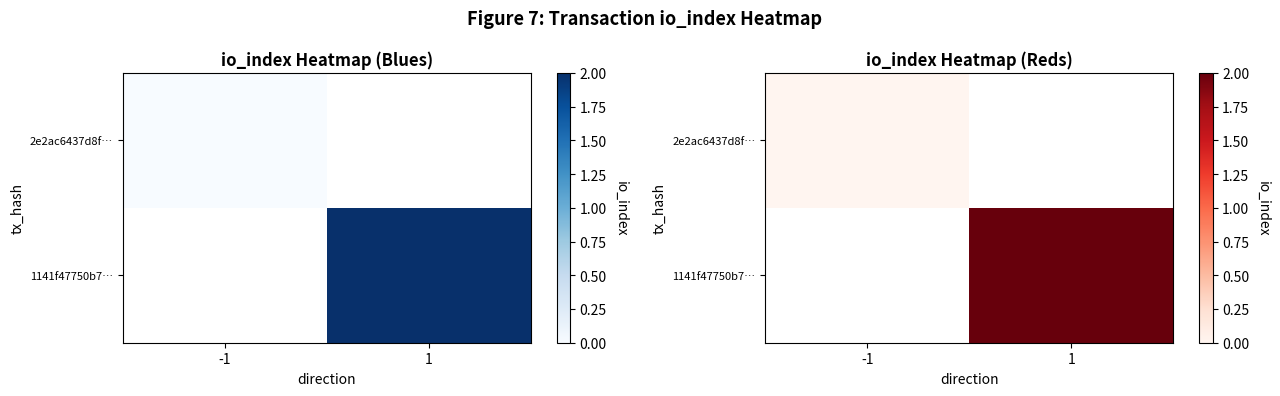

At which label does 2e2ac6437d8f… reach its minimum?

-1